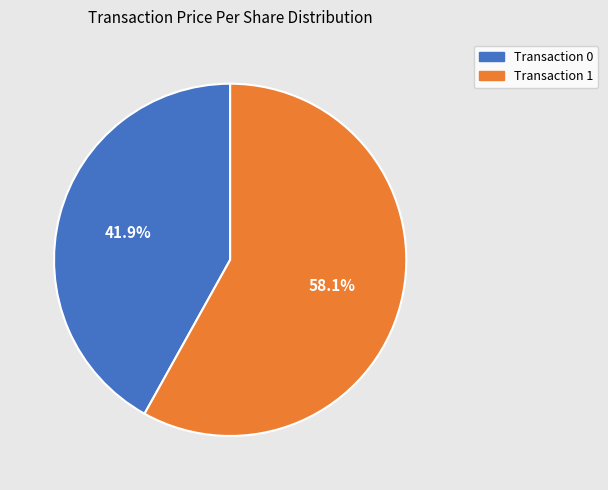

How many slices are in this pie chart?

2